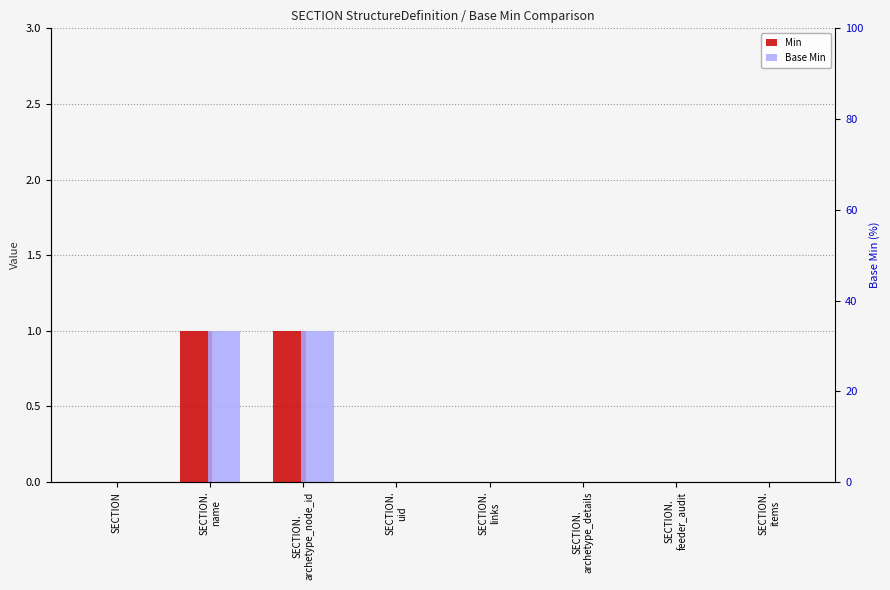

What position from the left is SECTION.
archetype_node_id?

3